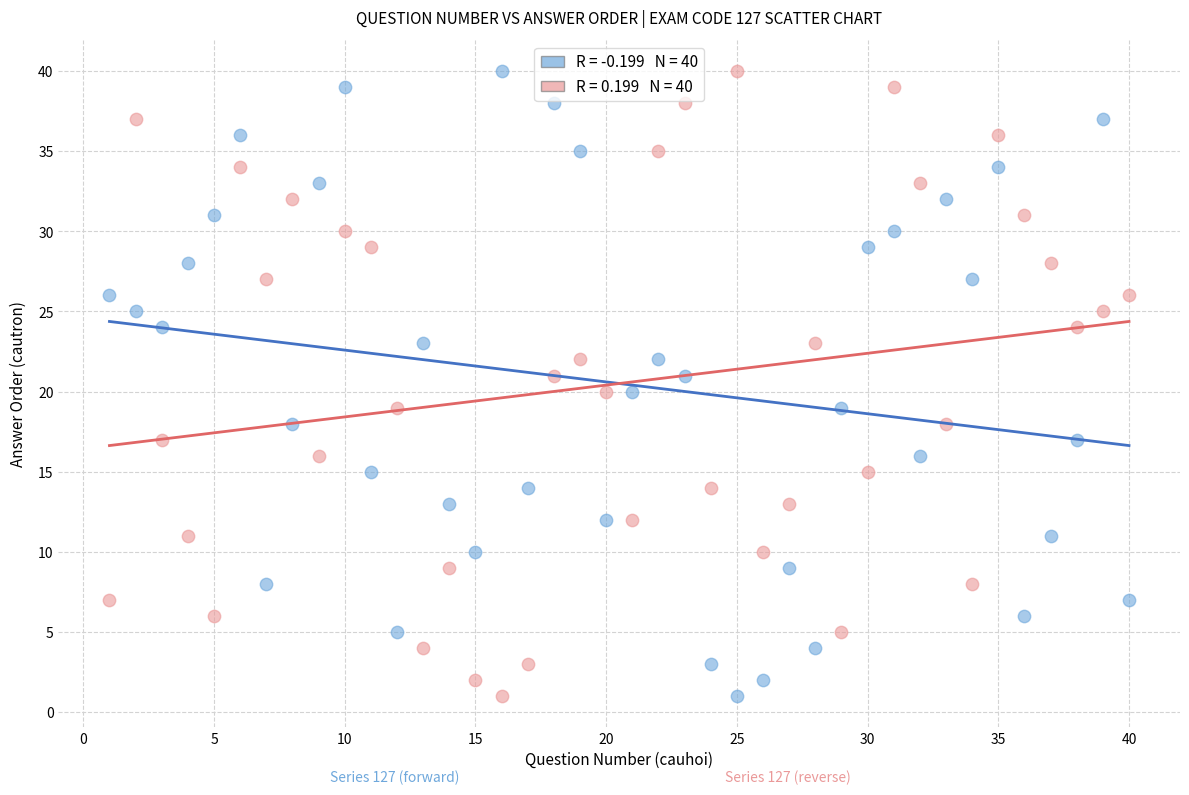

Across all data points, what is the range of X values (max minus min)?

39